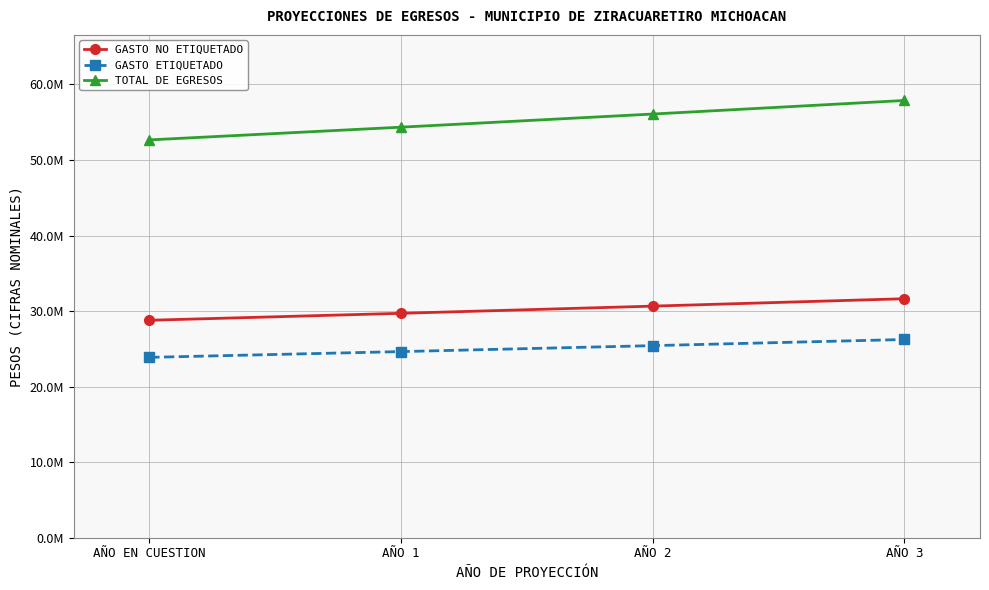

What is the label of the 3rd point from the right?

AÑO 1